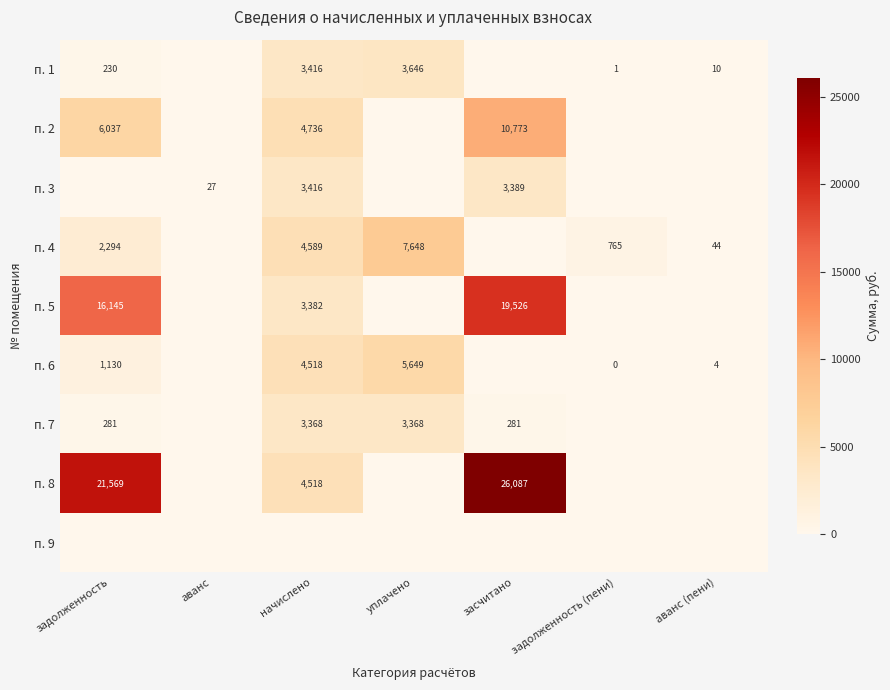

The value of п. 6 at задолженность is 1770. True or false?

False